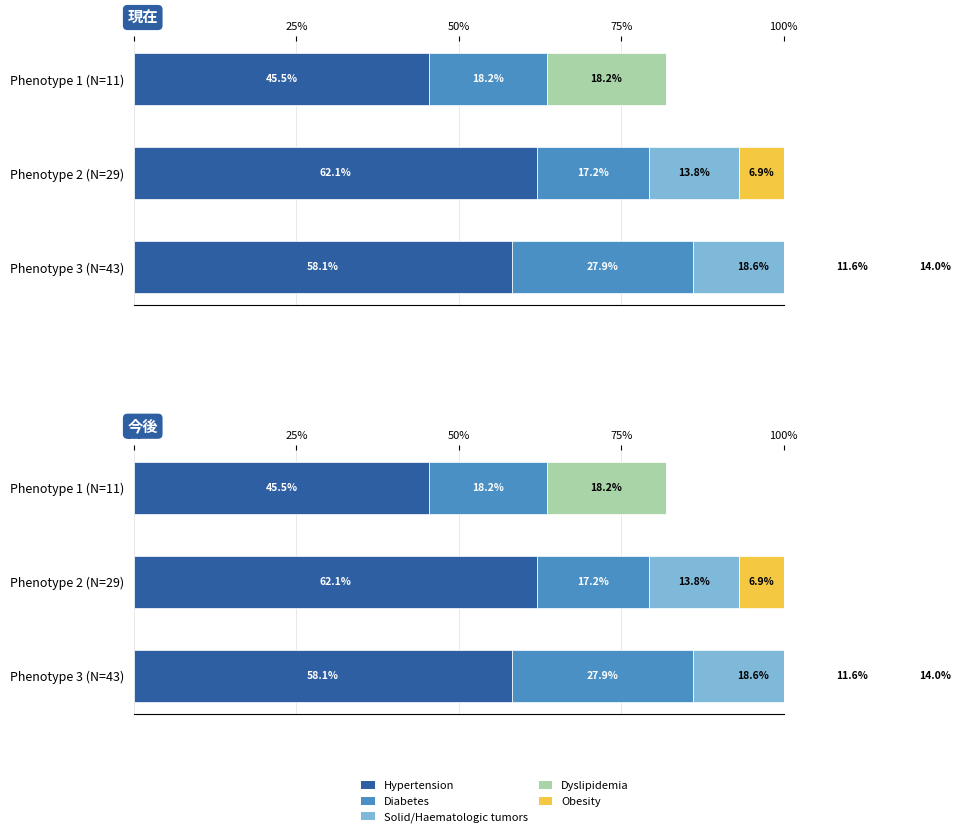

The value of Solid/Haematologic tumors at Phenotype 1 (N=11) is -11.3. True or false?

False